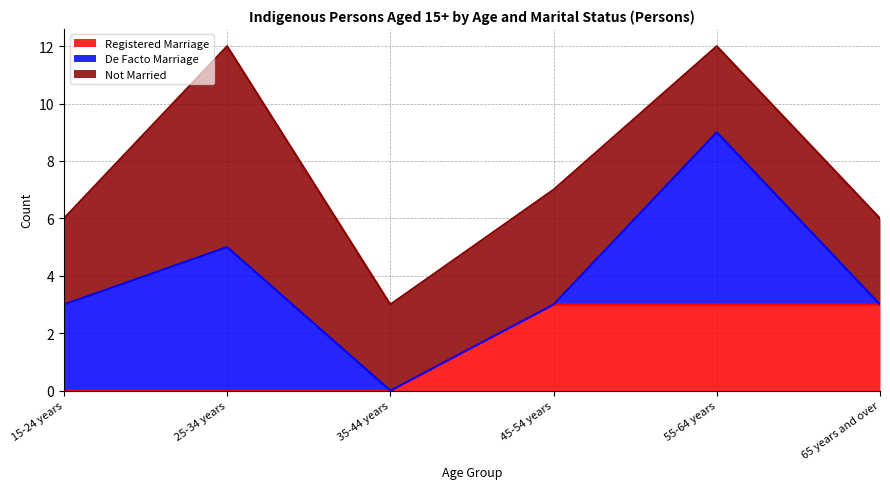

What is the average value of the Registered Marriage series?

2